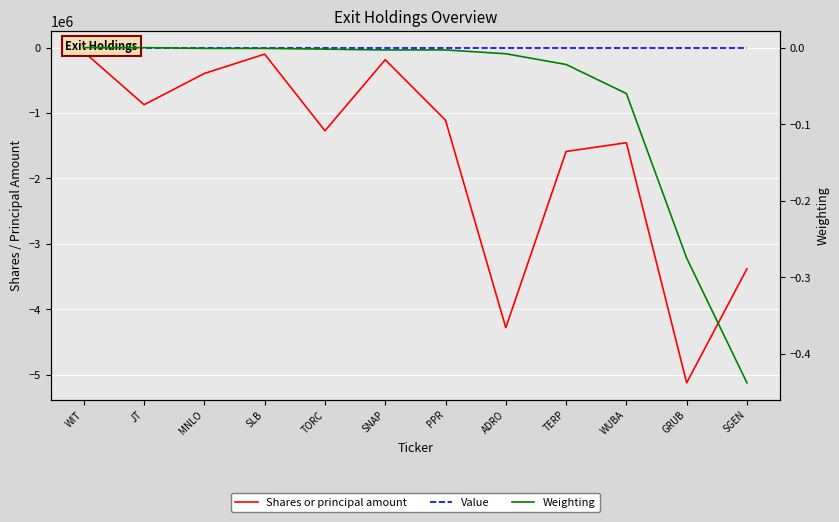

True or false: Shares or principal amount and Value intersect in this chart.

False